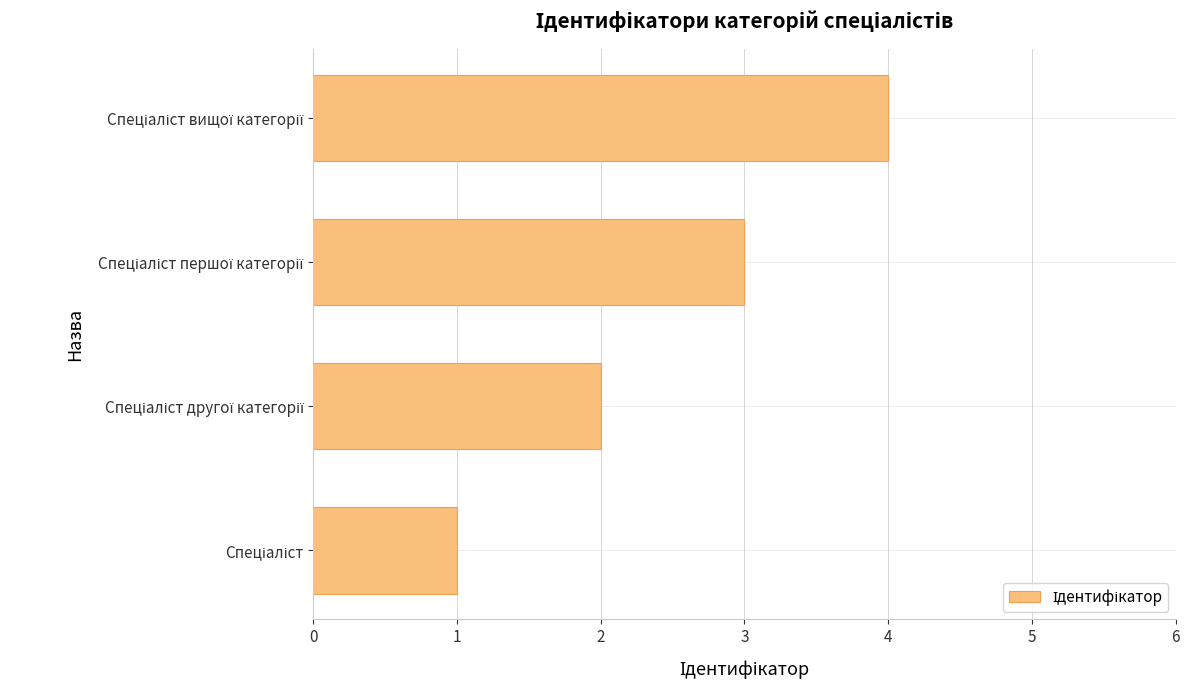

What is the difference between the maximum and second lowest values?

2